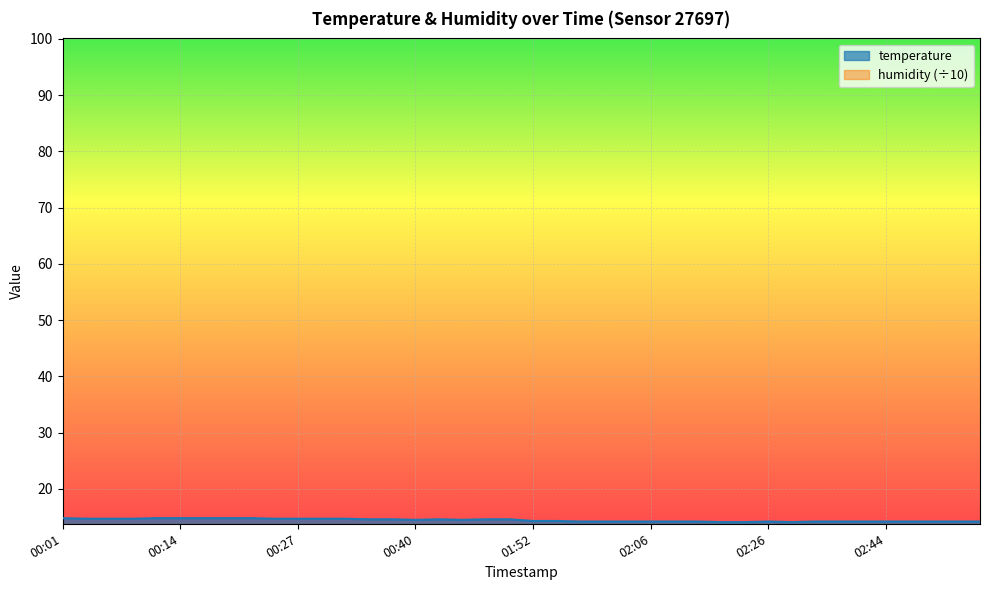

List the labels in order of value, smallest first.

02:20, 02:23, 02:29, 01:57, 02:00, 02:03, 02:06, 02:09, 02:17, 02:26, 02:32, 02:38, 02:41, 02:44, 02:47, 02:50, 02:53, 02:55, 01:52, 01:55, 00:40, 00:49, 00:35, 00:38, 00:43, 01:09, 01:15, 00:03, 00:06, 00:09, 00:25, 00:27, 00:30, 00:32, 00:01, 00:12, 00:14, 00:17, 00:19, 00:22